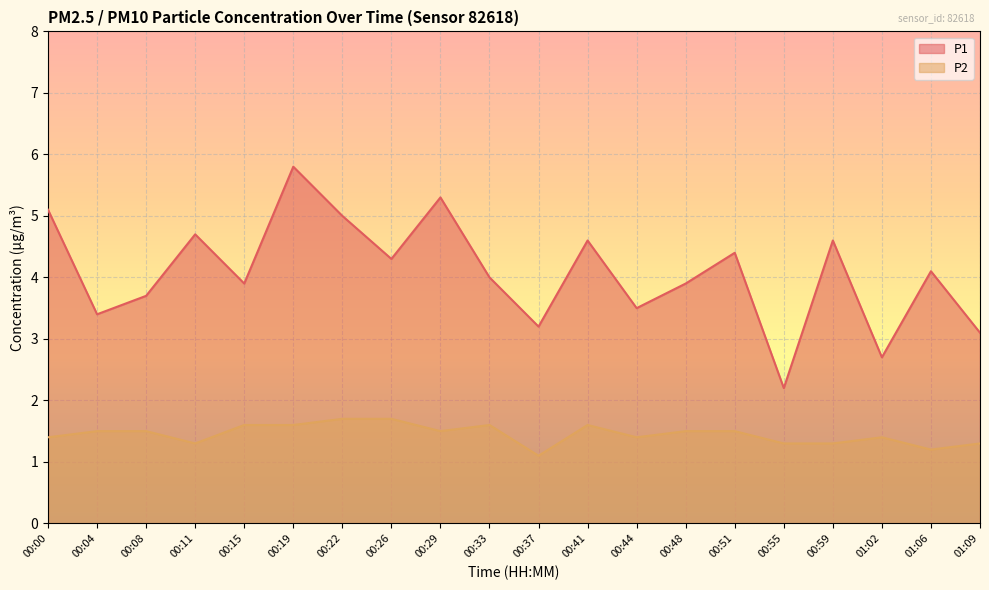

What is the sum of the P1 values at 00:15 and 00:19?

9.7